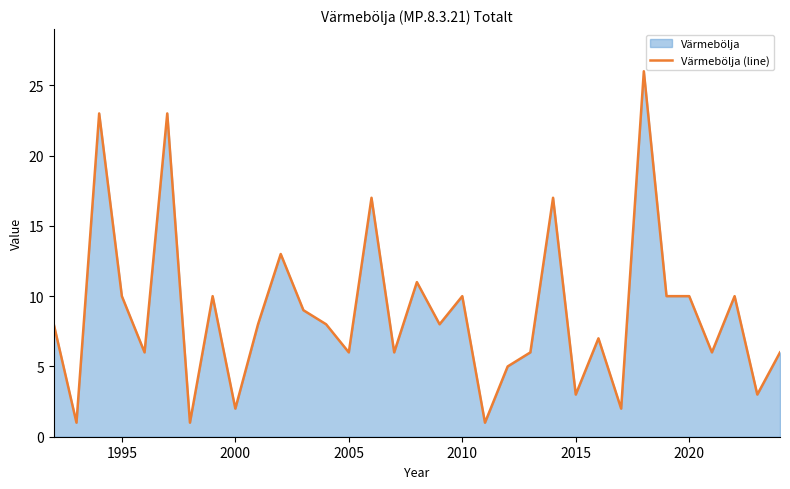

Reading left to right, transcribe all the data shown in this chart.

8	1	23	10	6	23	1	10	2	8	13	9	8	6	17	6	11	8	10	1	5	6	17	3	7	2	26	10	10	6	10	3	6